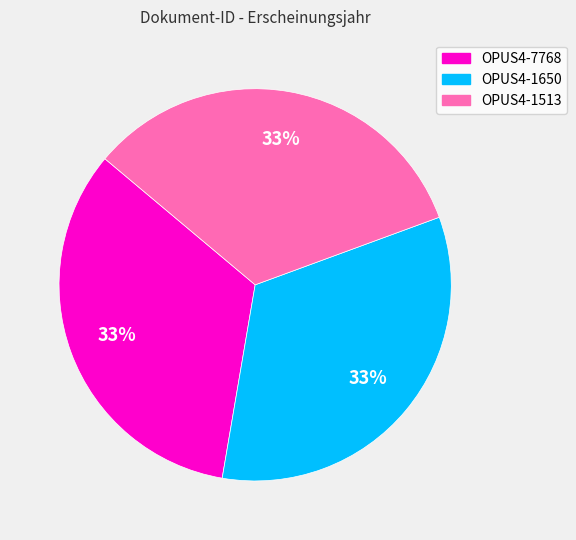

Is the sum of OPUS4-1513 and OPUS4-7768 greater than half?

Yes